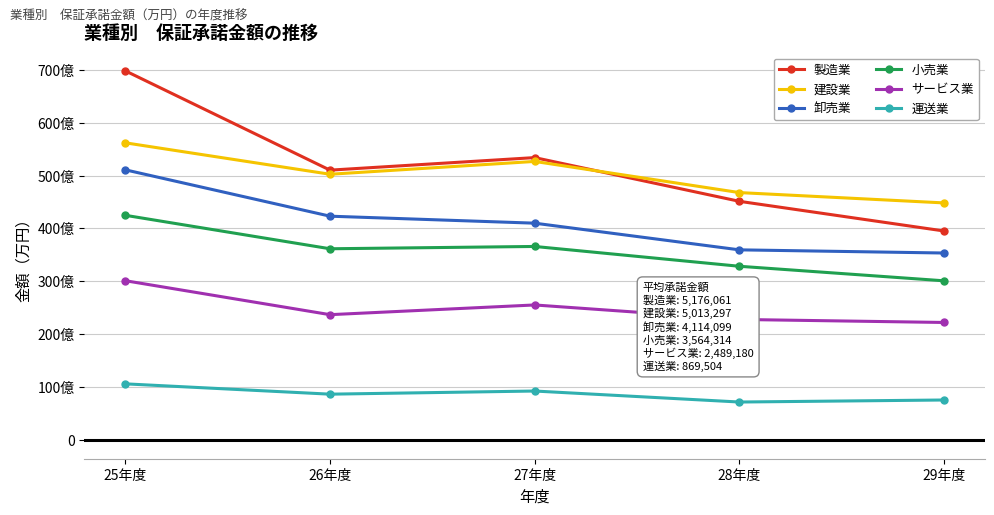

What is the sum of the 製造業 values at 27年度 and 25年度?

12314535.7